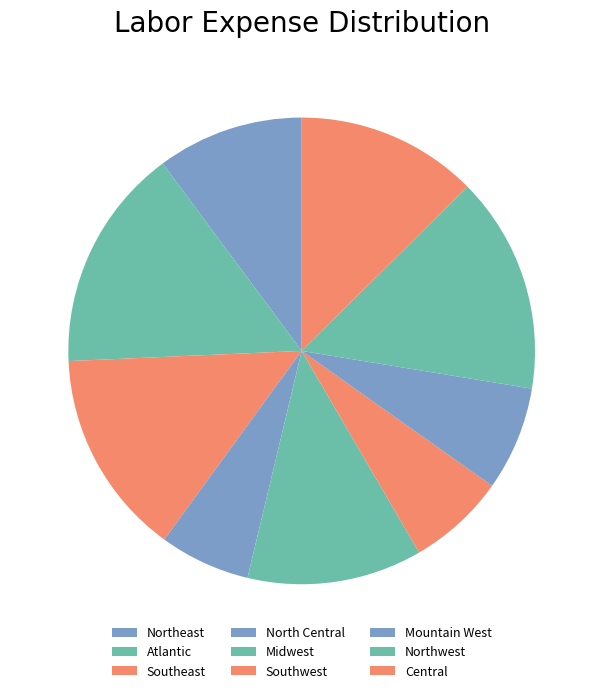

Count the number of slices in the pie.

9